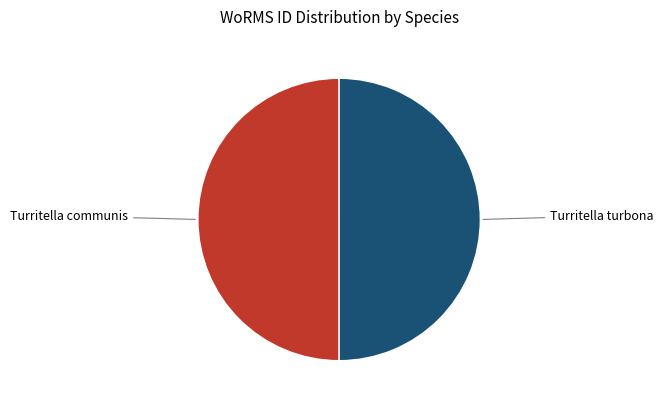

What is the ratio of the value at Turritella turbona to the value at Turritella communis?

1.0